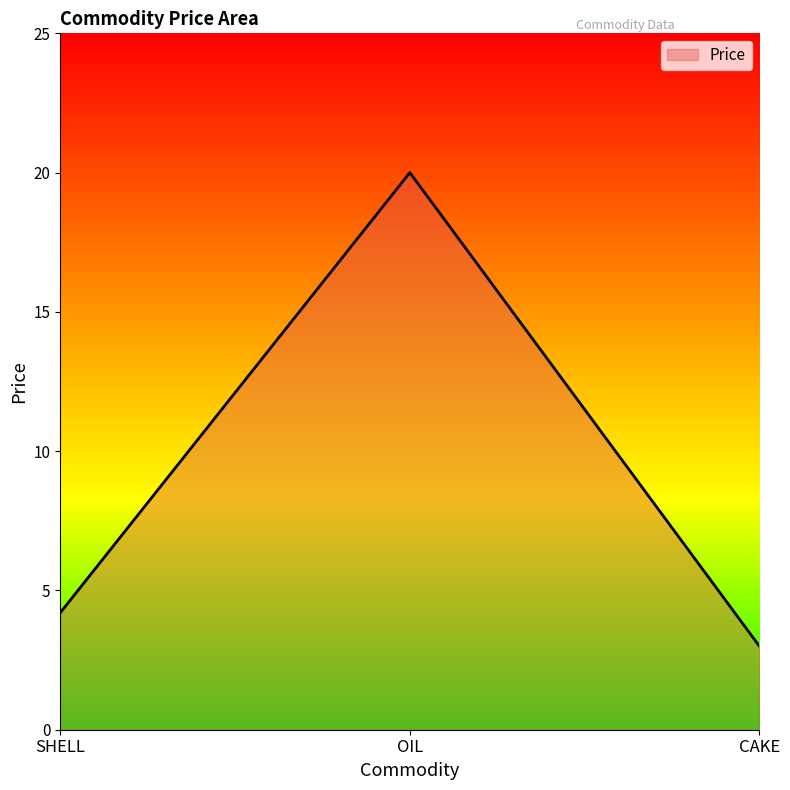

Reading left to right, extract all data points from this chart.

SHELL=4.2	OIL=20.0	CAKE=3.0